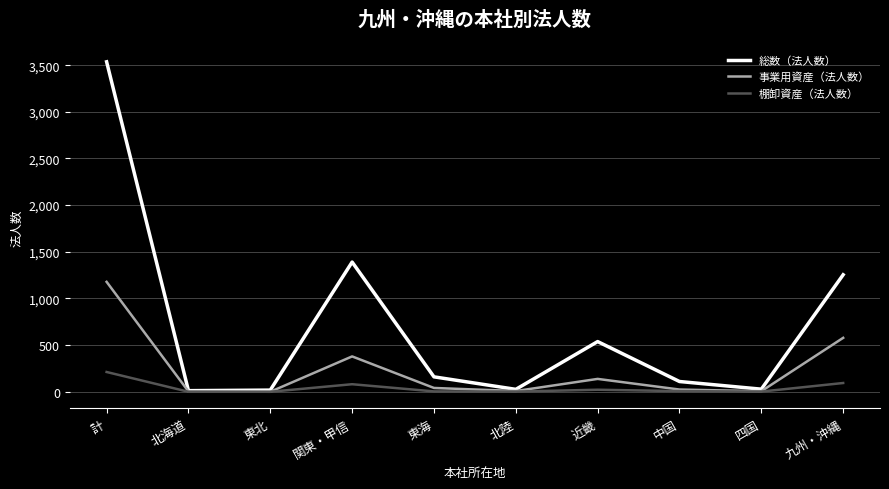

Is it true that 総数（法人数） equals 1254 at 九州・沖縄?

True